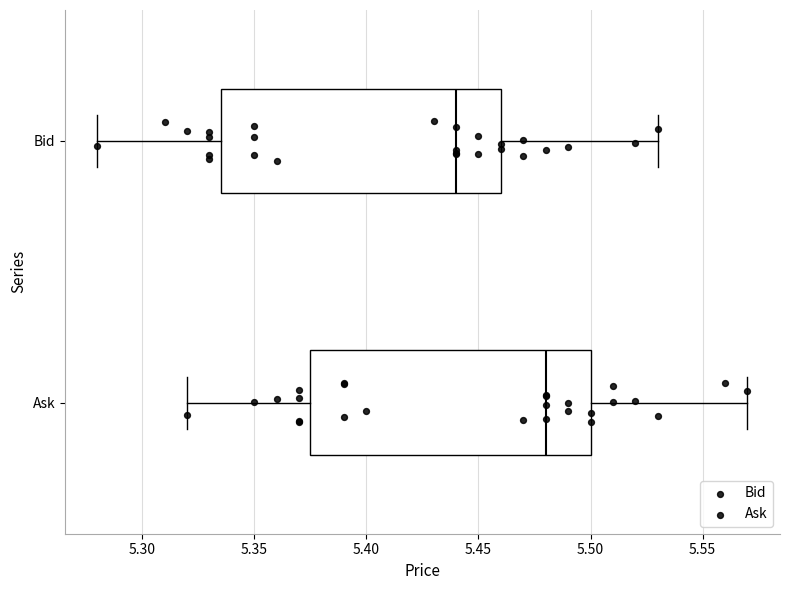

Reading bottom to top, transcribe this box plot: for each box, give where its median line is, the range the box spans, and where its two whiskers end, as read against the x-axis. The values are not printed on the chart, so give them approximately, as read against the axis.

Ask: median 5.480, box 5.375 to 5.500, whiskers 5.320 to 5.570
Bid: median 5.440, box 5.335 to 5.460, whiskers 5.280 to 5.530